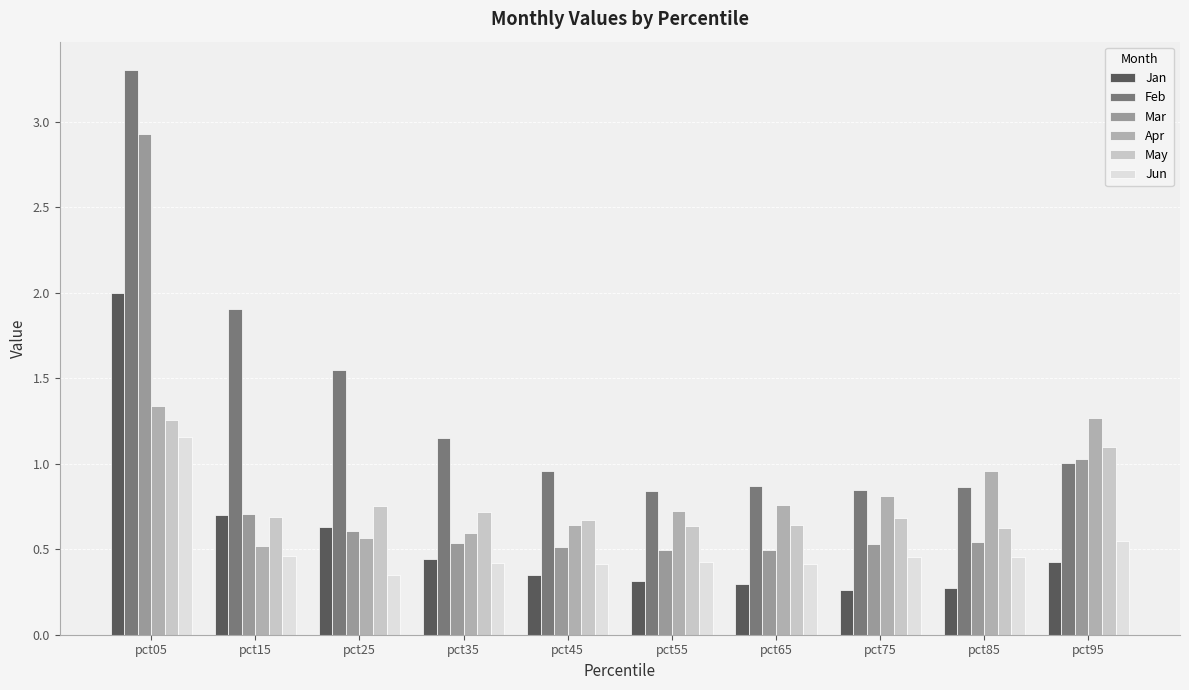

Is it true that May equals 0.6 at pct85?

True